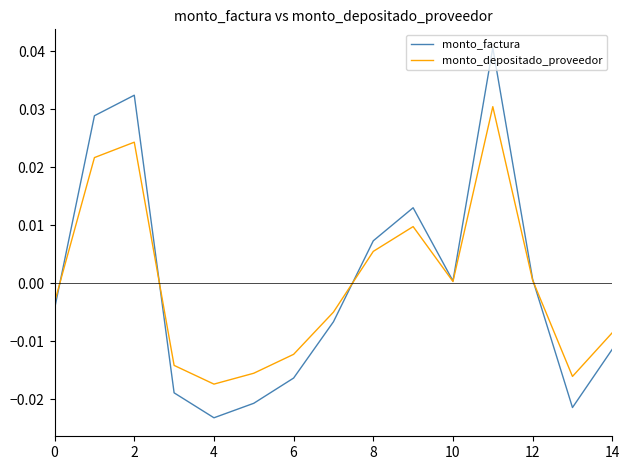

Which series has the largest range (max minus min)?

monto_factura